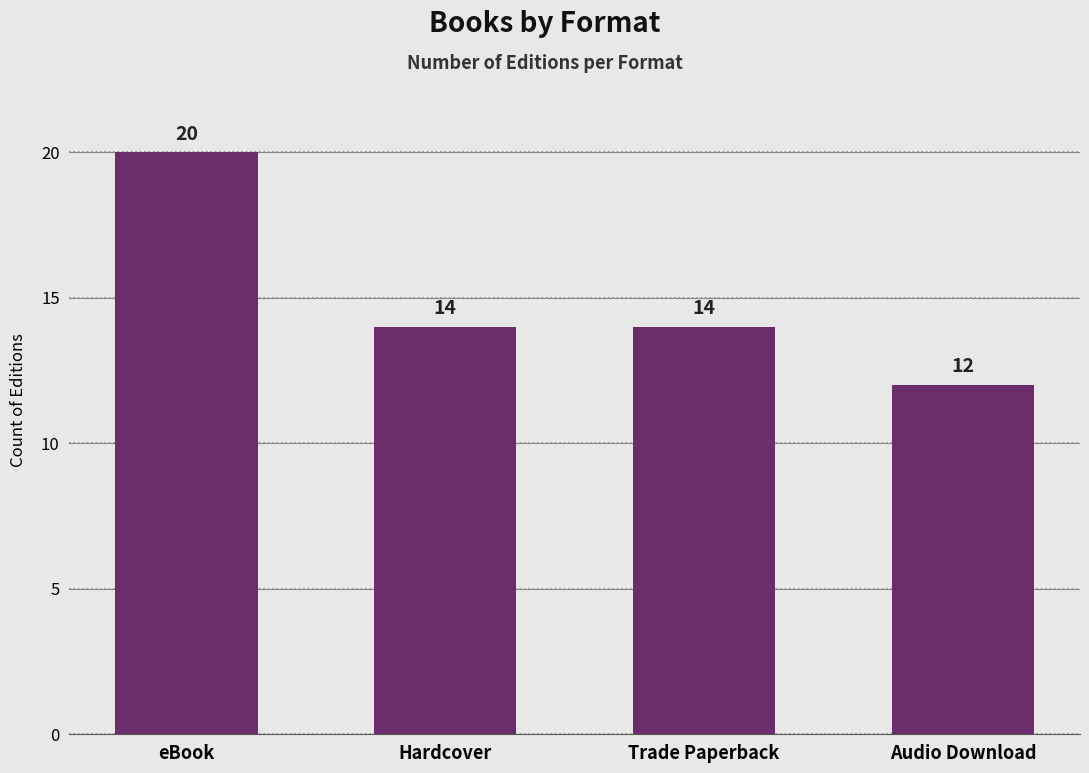

What is the label of the 4th bar from the right?

eBook